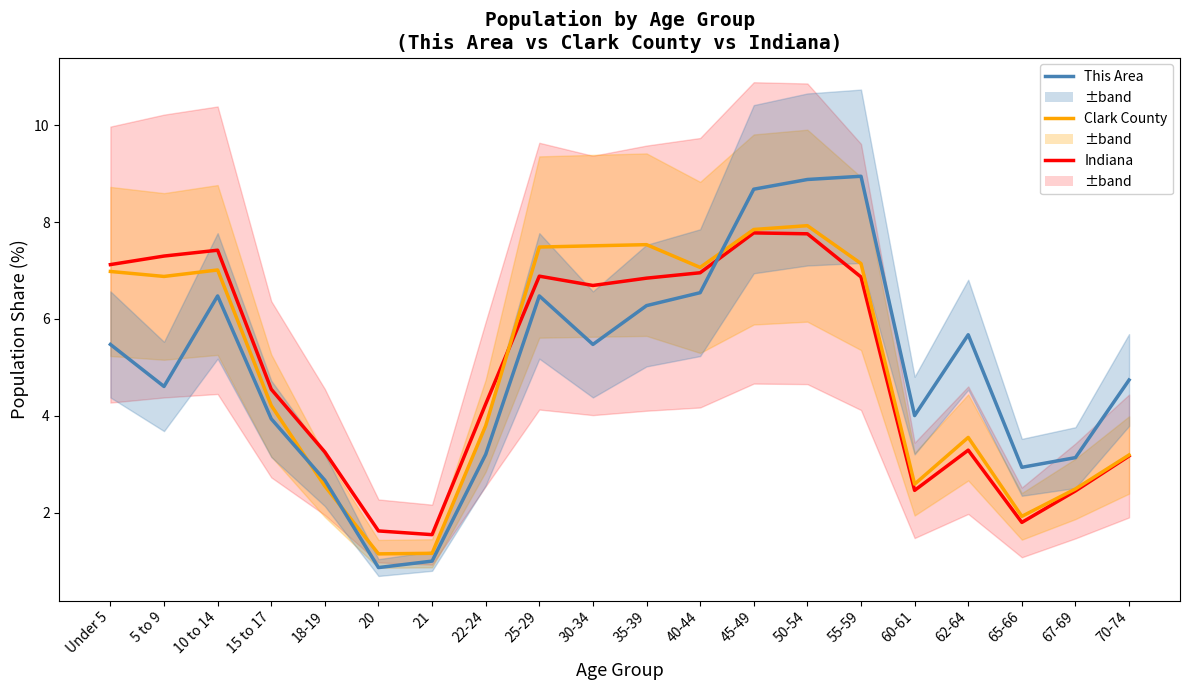

Is it true that Indiana equals 4.7 at 35-39?

False